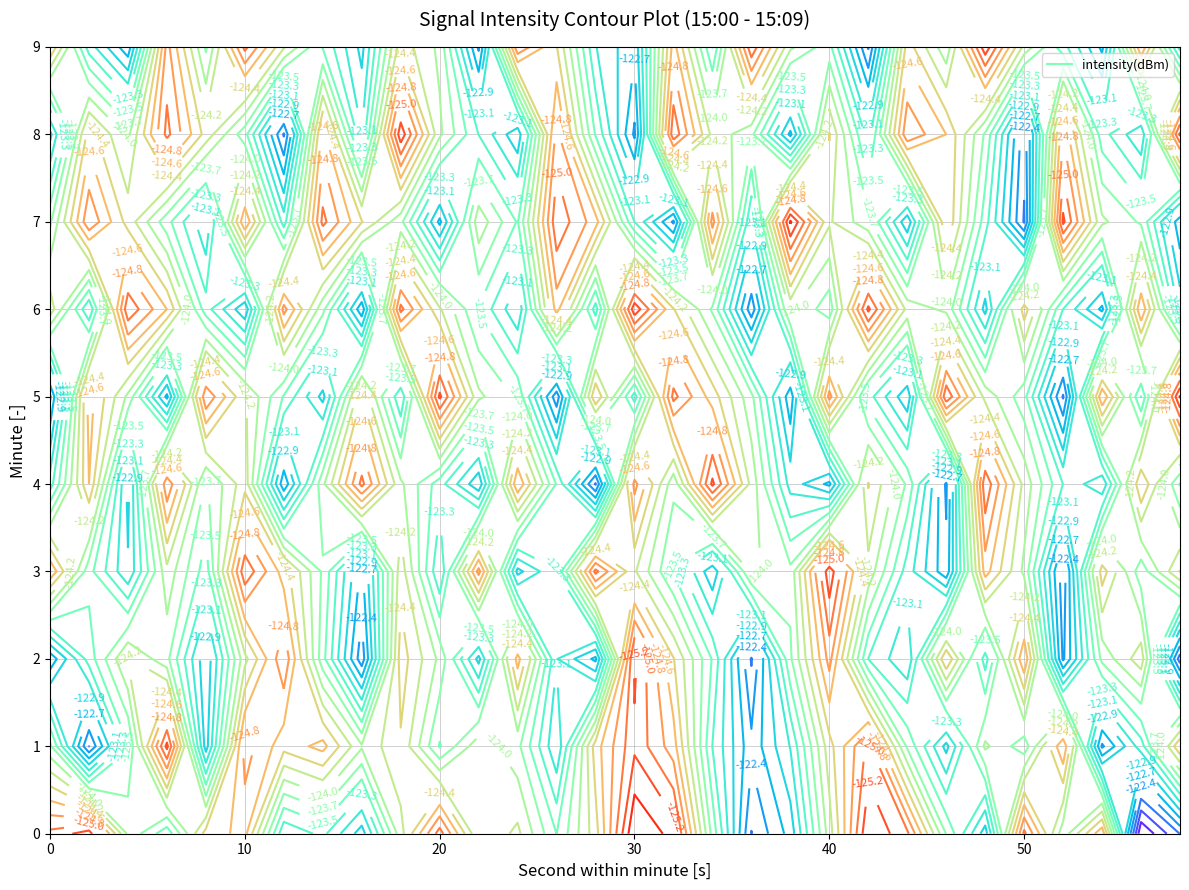

At which label does 8 reach its minimum?

9